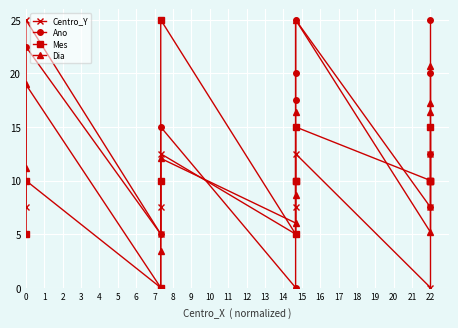

Reading left to right, what are all the values shown in this chart?

Centro_Y: 7.5	25.0	5.0	7.5	12.5	5.0	7.5	10.0	12.5	0.0	7.5	10.0	12.5
Ano: 5.0	22.5	5.0	10.0	15.0	0.0	17.5	20.0	25.0	7.5	12.5	20.0	25.0
Mes: 5.0	10.0	0.0	10.0	25.0	5.0	10.0	10.0	15.0	10.0	10.0	10.0	15.0
Dia: 11.2	19.0	0.0	3.4	12.1	6.0	8.6	16.4	25.0	5.2	16.4	17.2	20.7